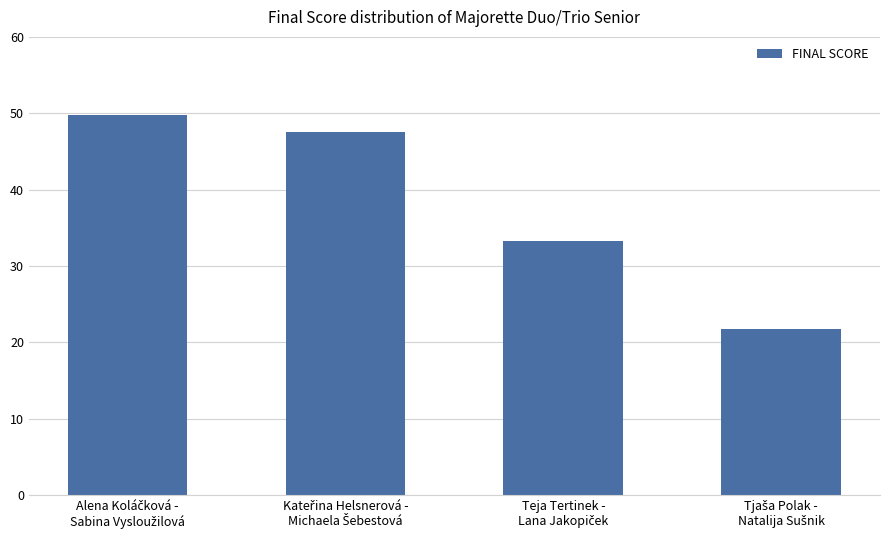

What is the maximum value shown in the chart?

49.8